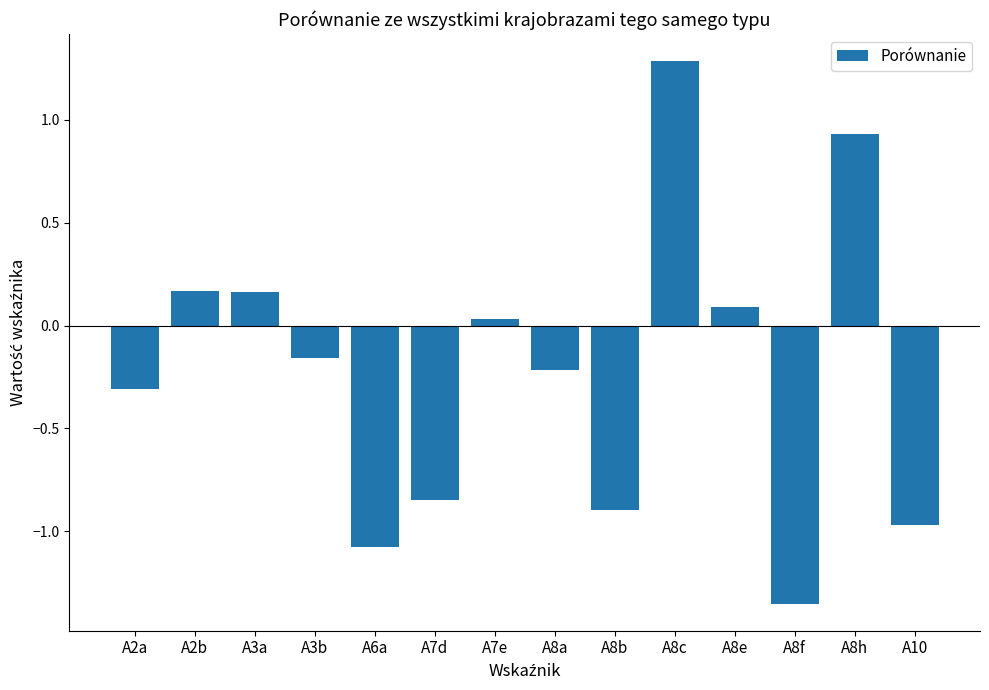

What is the value of the 5th bar from the left?

-1.1